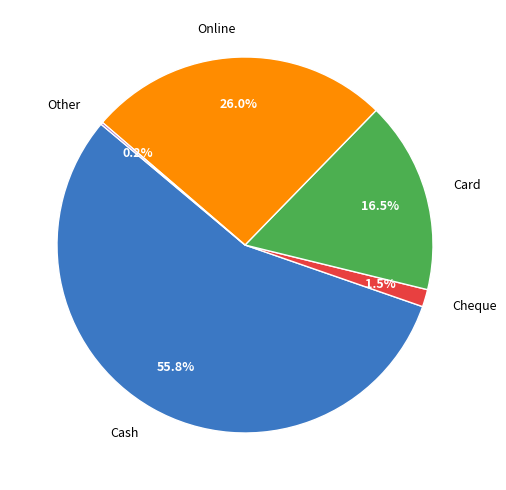

Do Card and Online together represent more than half of the pie?

No